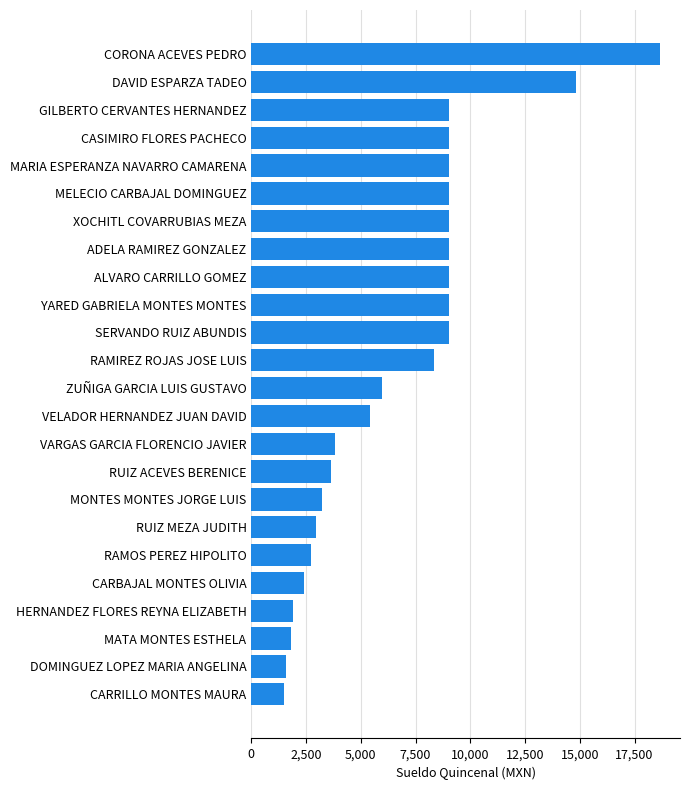

What is the approximate value at HERNANDEZ FLORES REYNA ELIZABETH?

1913.6